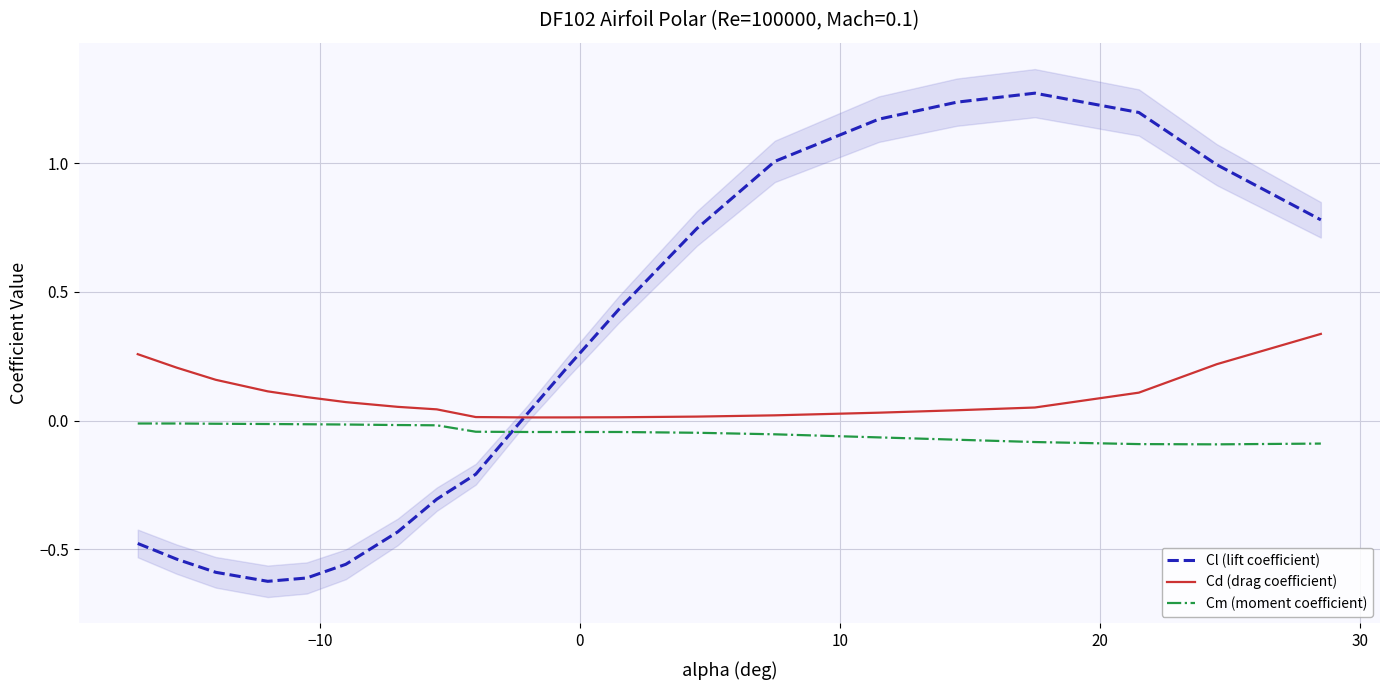

After their last crossing, which series has the higher values: Cm (moment coefficient) or Cl (lift coefficient)?

Cl (lift coefficient)